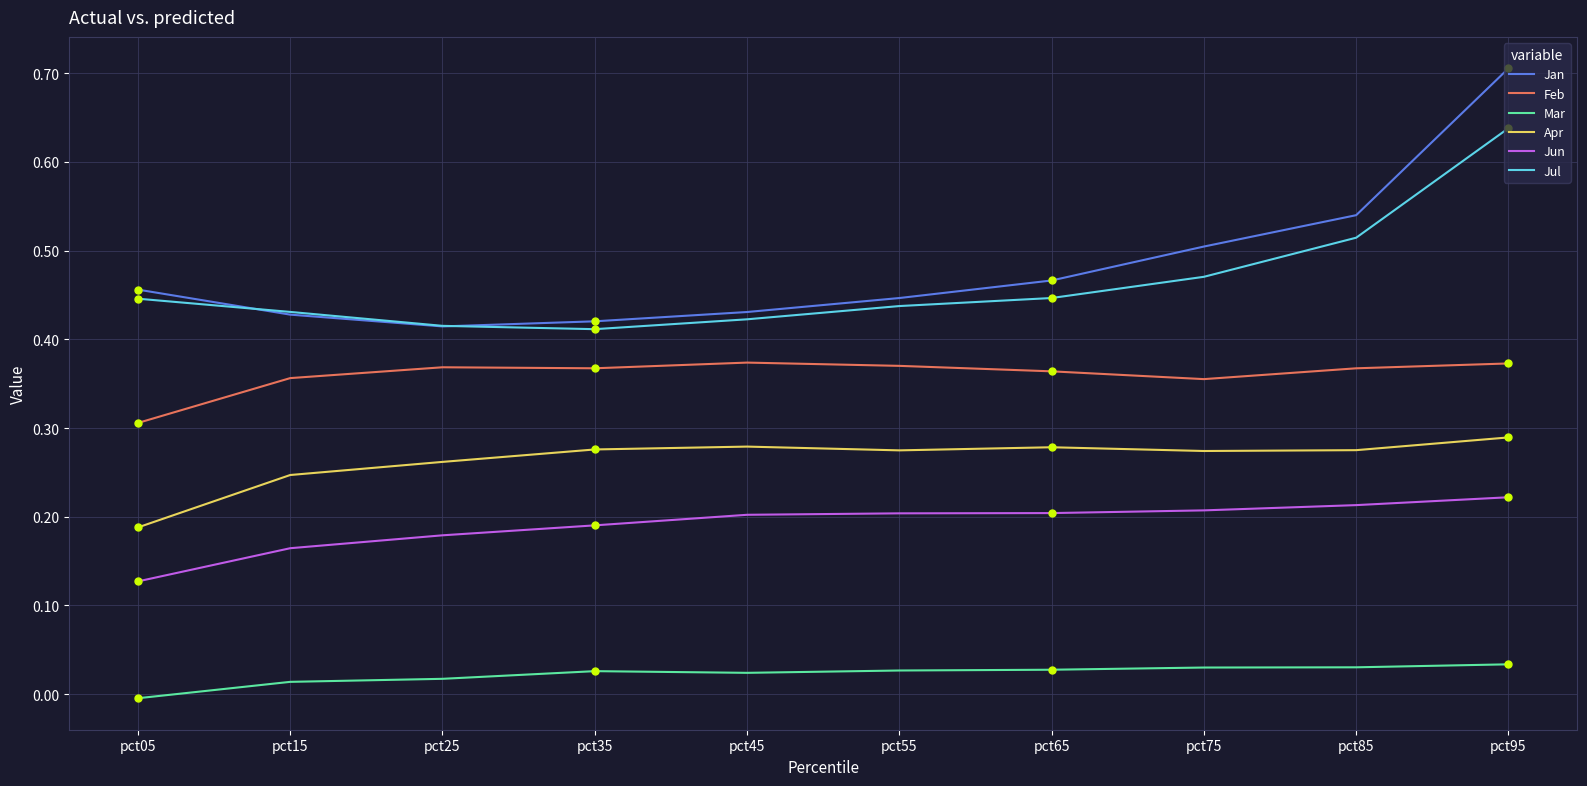

At which category is the sum across all series the highest?

pct95